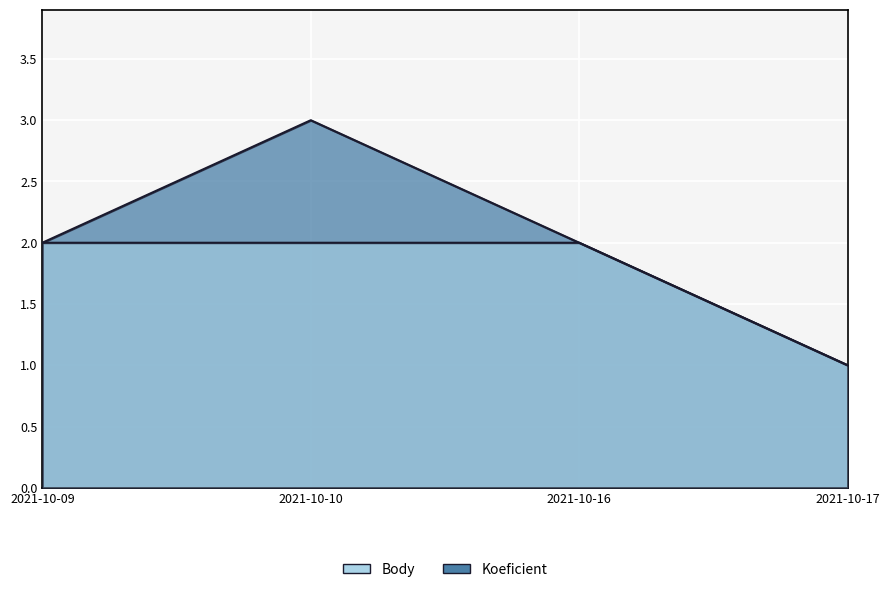

Which series has the largest total across all categories?

Body